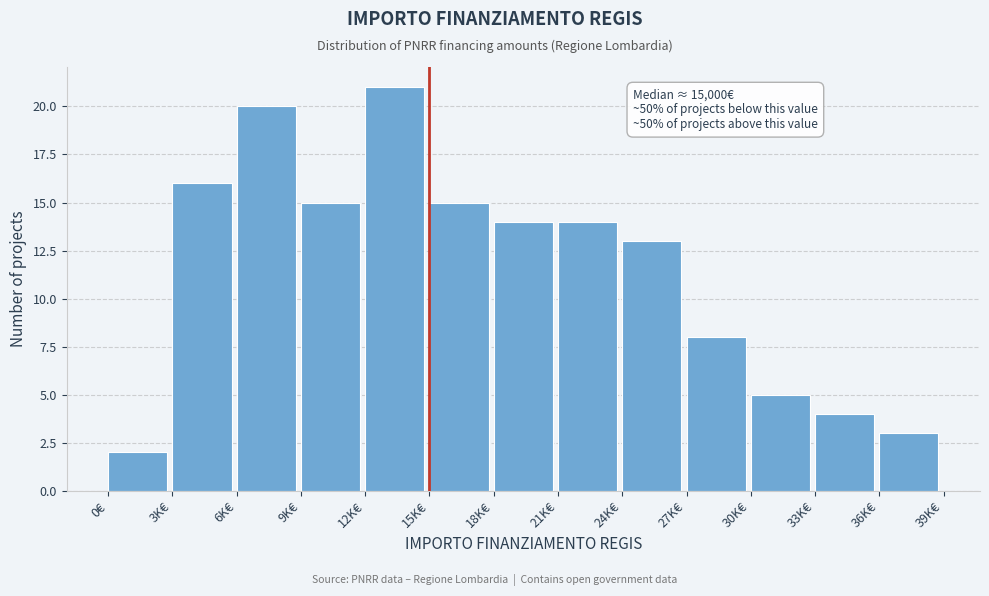

Reading left to right, what are all the values shown in this chart?

0€=2	3K€=16	6K€=20	9K€=15	12K€=21	15K€=15	18K€=14	21K€=14	24K€=13	27K€=8	30K€=5	33K€=4	36K€=3